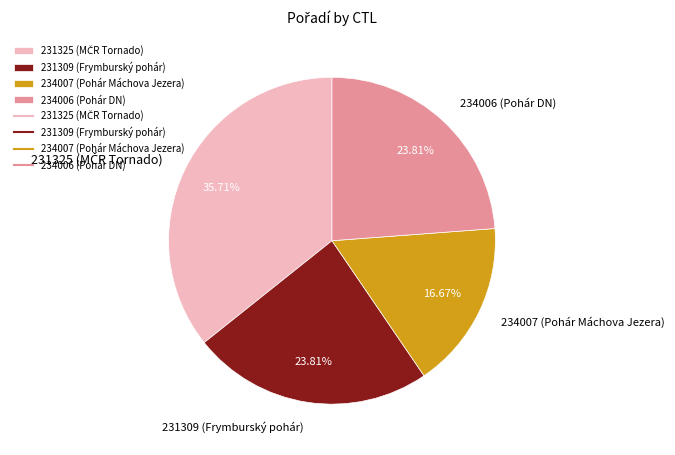

To the nearest percent, what is the difference between the largest and smallest slice percentages?

19%